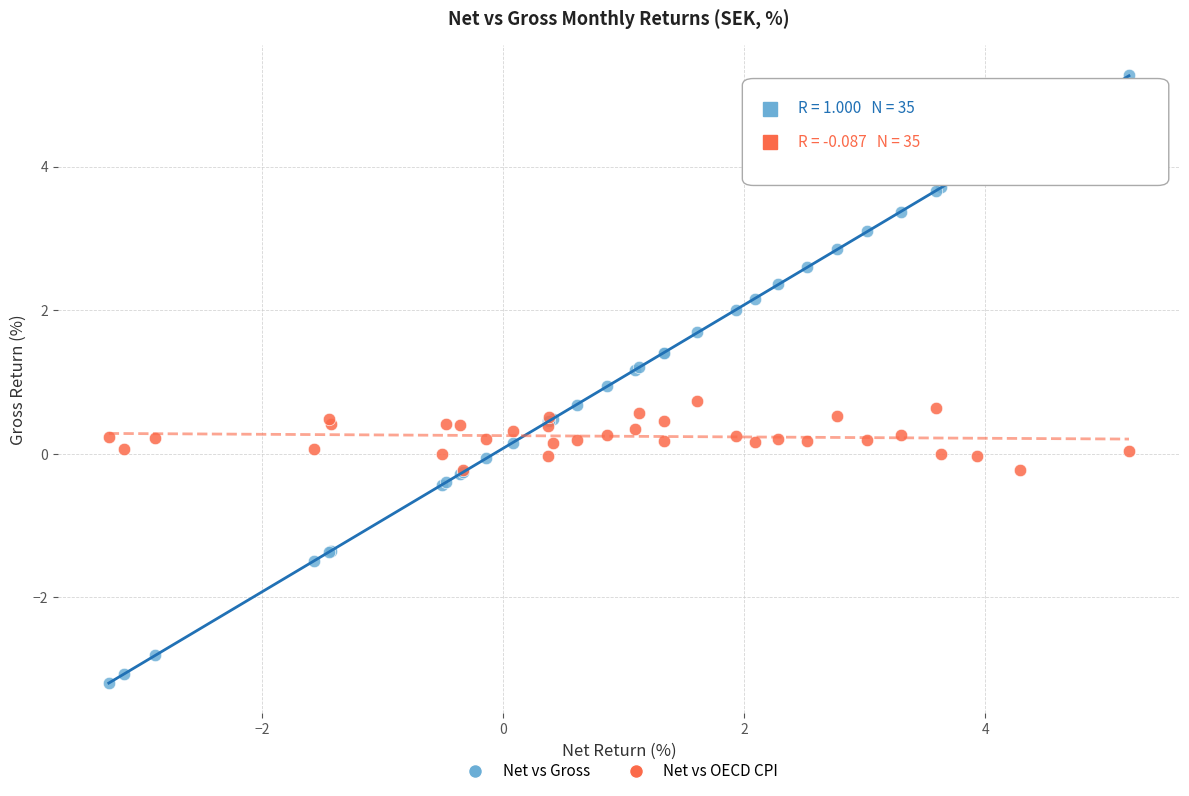

Which series contains the highest Y value?

Net vs Gross